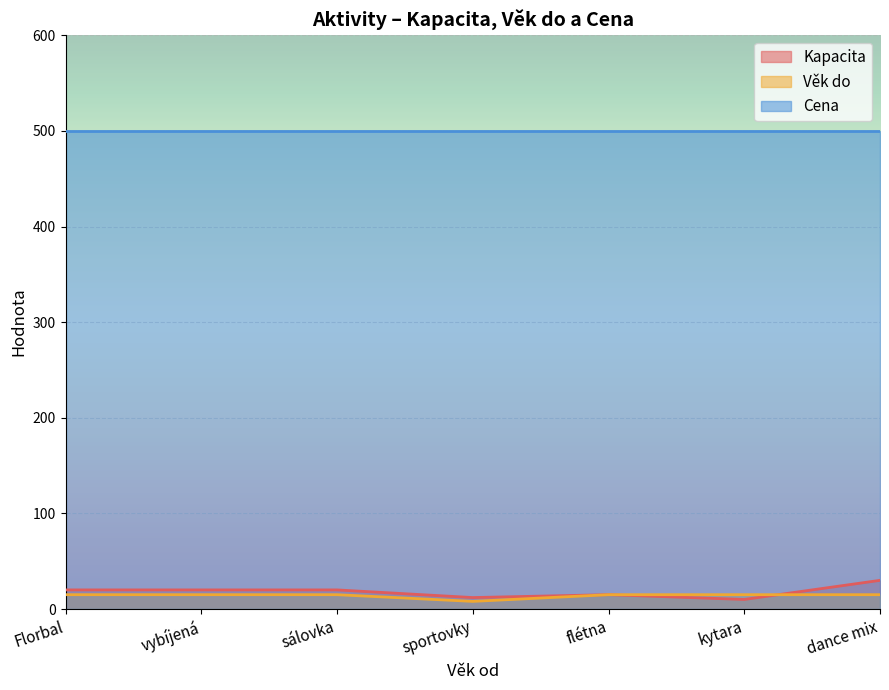

True or false: Kapacita has a value of 20 at Florbal.

True